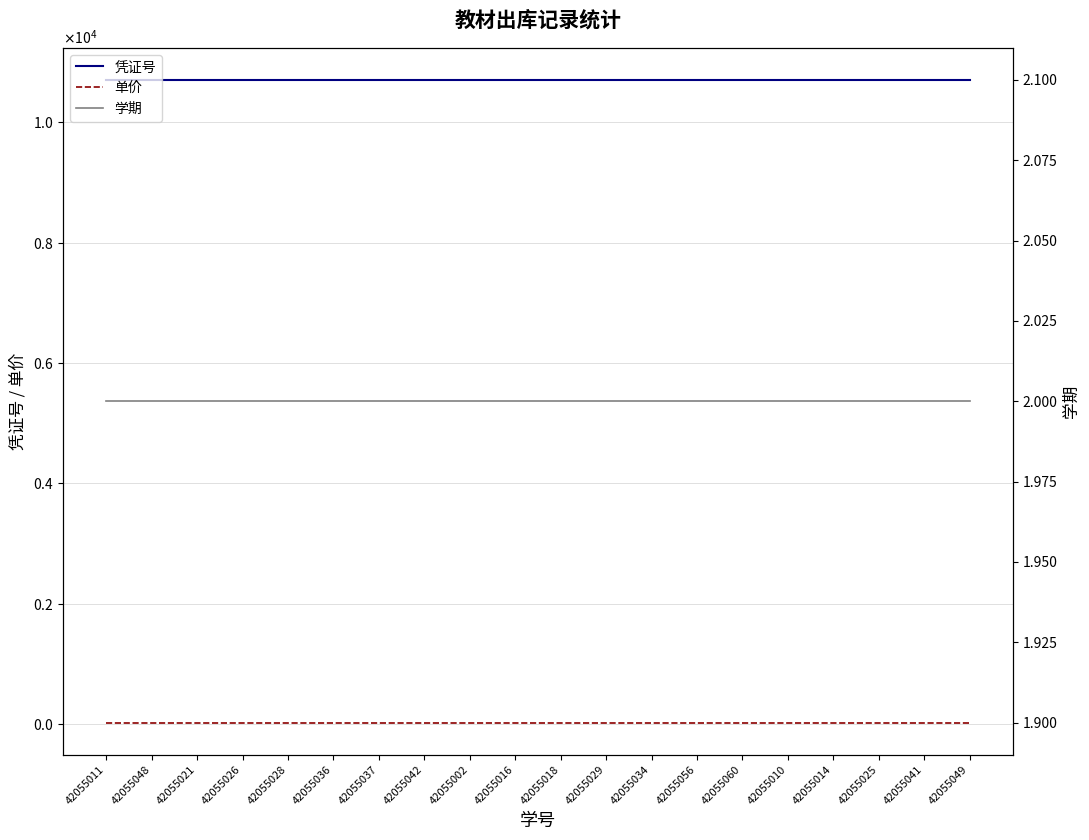

How many lines are shown in the chart?

3